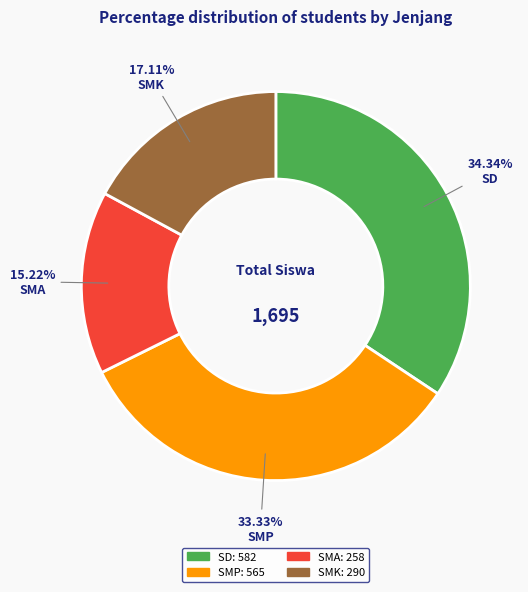

Count the number of slices in the pie.

4